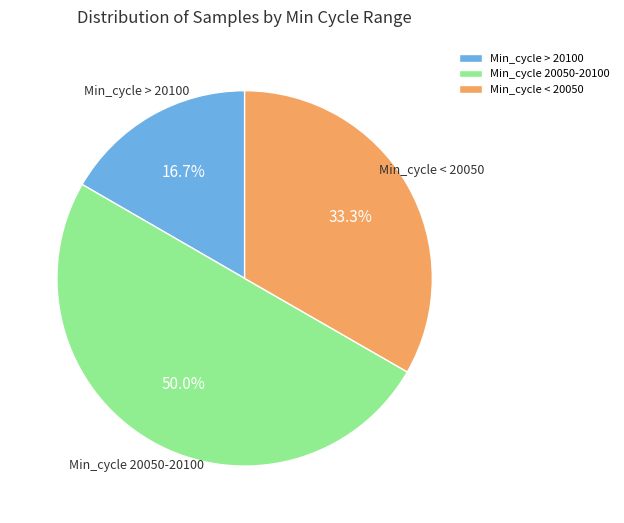

Which category accounts for the majority?

Min_cycle 20050-20100